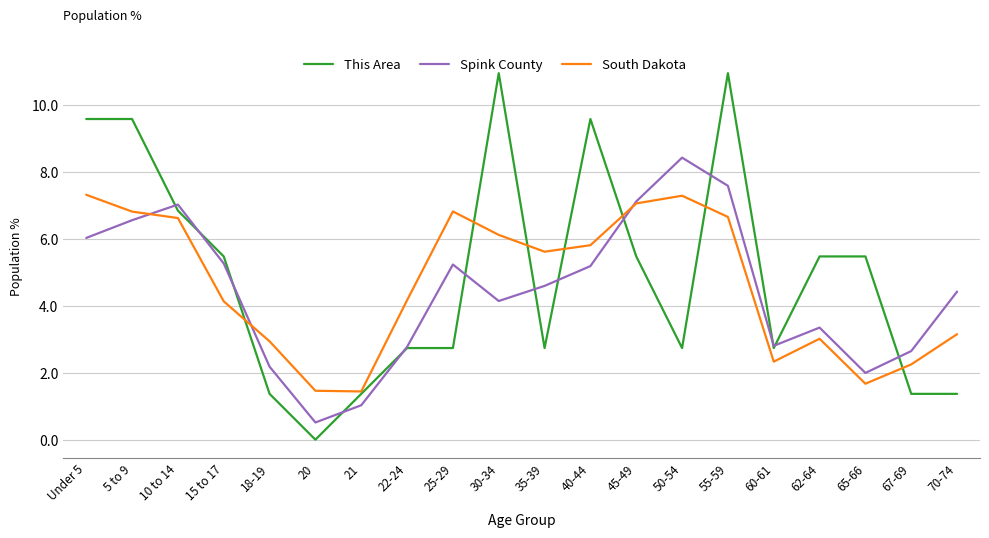

List the series in order of their overall mean, lowest first.

Spink County, South Dakota, This Area